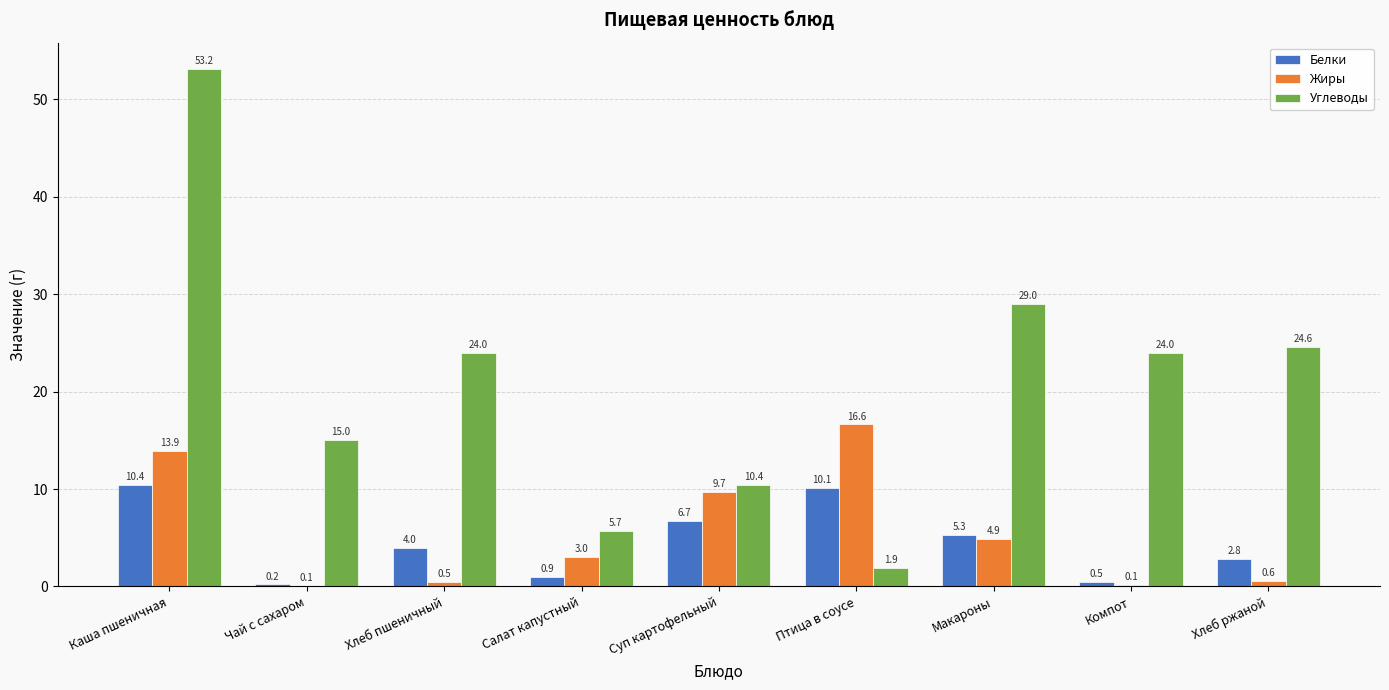

Is it true that Жиры equals 0.6 at Хлеб ржаной?

True